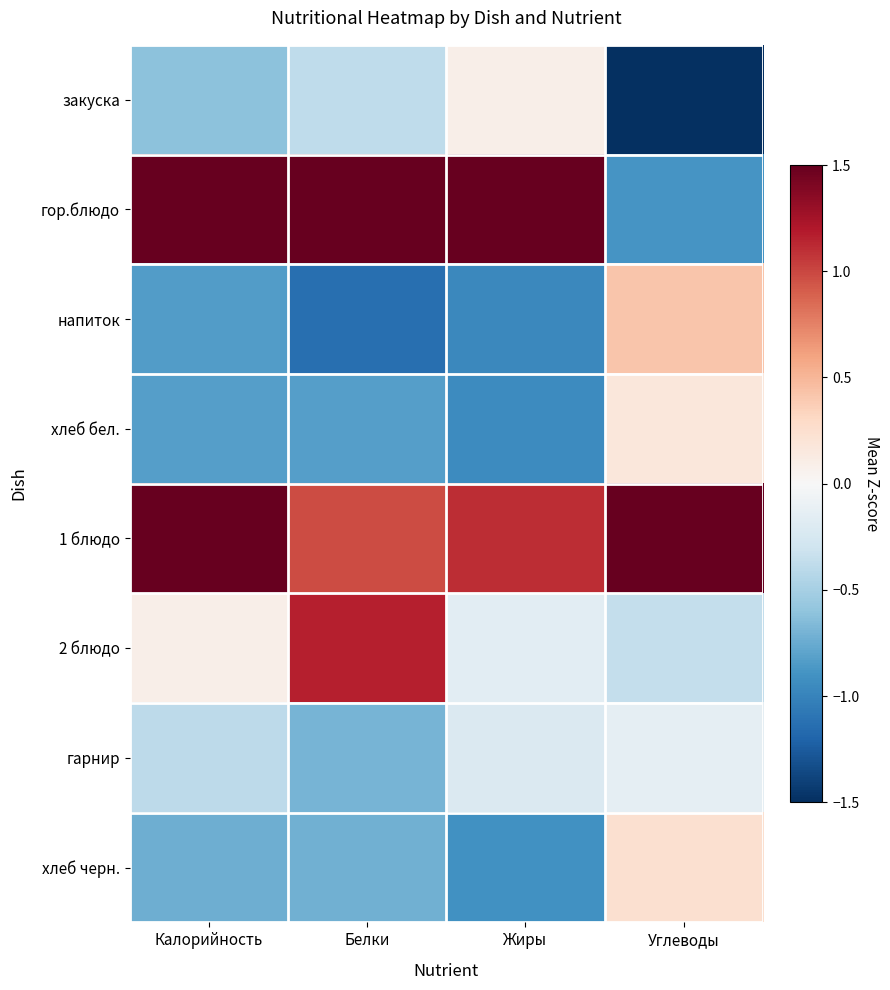

Reading right to left, list all the values displayed in this chart.

закуска: Углеводы=-1.5	Жиры=0.1	Белки=-0.4	Калорийность=-0.6
гор.блюдо: Углеводы=-0.9	Жиры=2.0	Белки=1.6	Калорийность=1.5
напиток: Углеводы=0.4	Жиры=-1.0	Белки=-1.1	Калорийность=-0.8
хлеб бел.: Углеводы=0.2	Жиры=-0.9	Белки=-0.8	Калорийность=-0.8
1 блюдо: Углеводы=2.1	Жиры=1.1	Белки=1.0	Калорийность=1.8
2 блюдо: Углеводы=-0.4	Жиры=-0.2	Белки=1.2	Калорийность=0.1
гарнир: Углеводы=-0.1	Жиры=-0.2	Белки=-0.7	Калорийность=-0.4
хлеб черн.: Углеводы=0.2	Жиры=-0.9	Белки=-0.7	Калорийность=-0.7